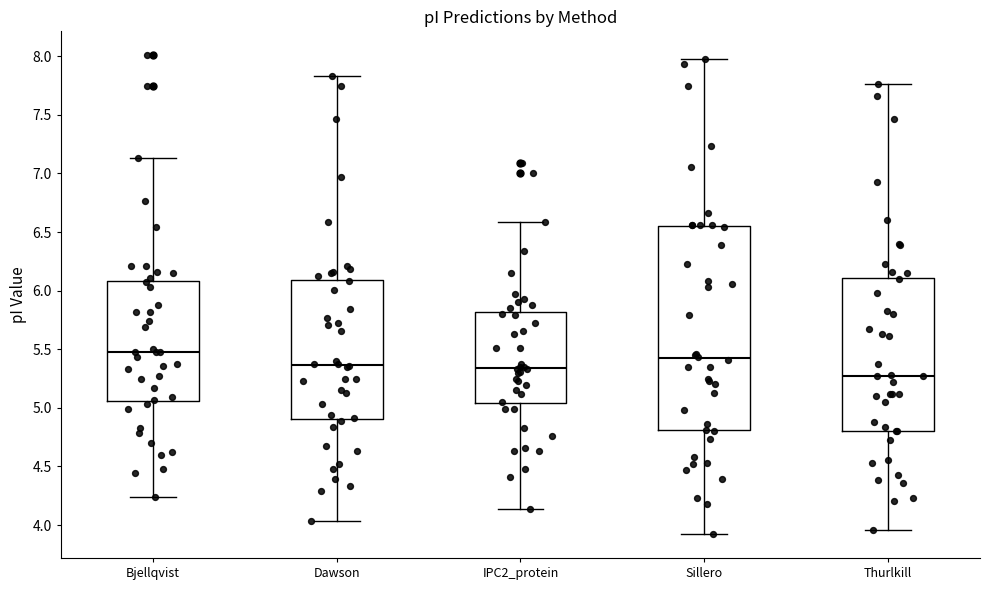

Reading left to right, read every box against the y-axis: the position of its median line, the range the box covers, and the ends of its whiskers. The values are not printed on the chart, so give them approximately, as read against the axis.

Bjellqvist: median 5.45, box 5.05 to 6.10, whiskers 4.25 to 7.15
Dawson: median 5.35, box 4.90 to 6.10, whiskers 4.05 to 7.85
IPC2_protein: median 5.35, box 5.05 to 5.80, whiskers 4.15 to 6.60
Sillero: median 5.40, box 4.80 to 6.55, whiskers 3.90 to 8.00
Thurlkill: median 5.25, box 4.80 to 6.10, whiskers 3.95 to 7.75